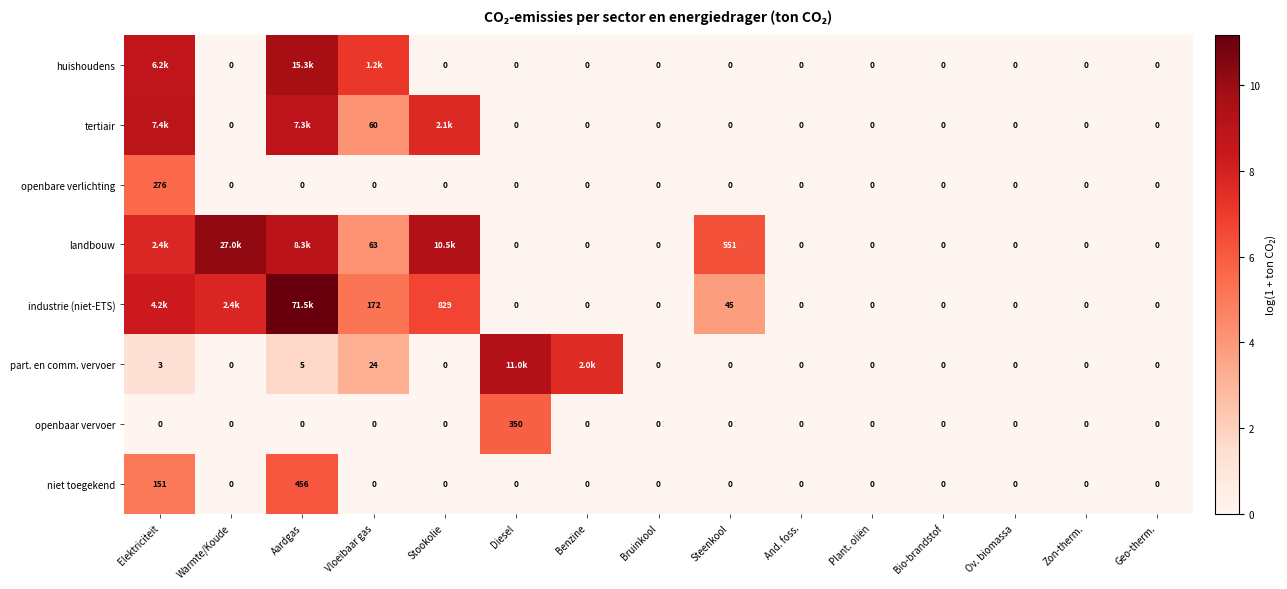

At which label is niet toegekend closest to 228?

Elektriciteit